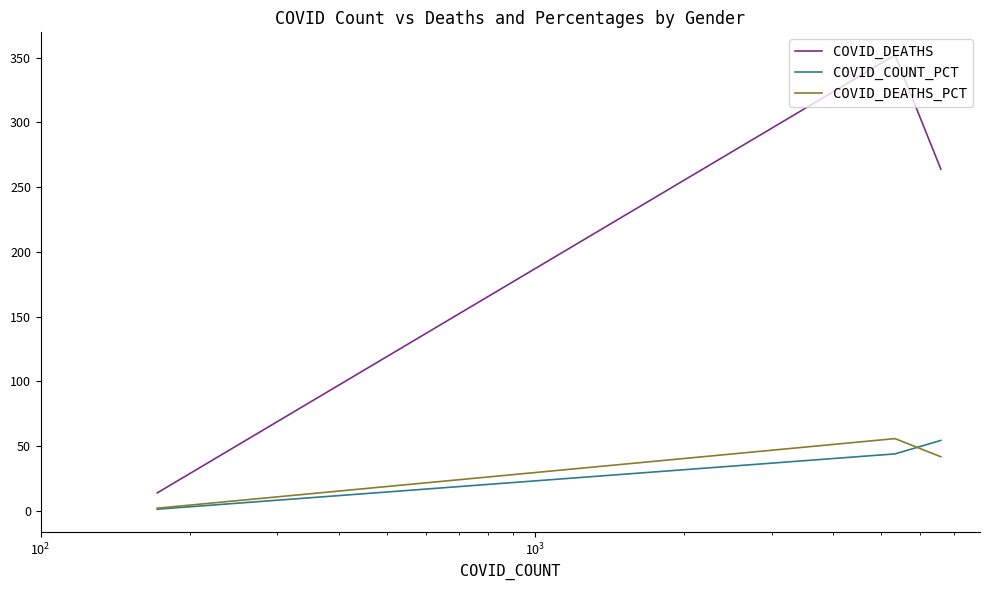

How many values in the COVID_DEATHS series exceed 264?

1